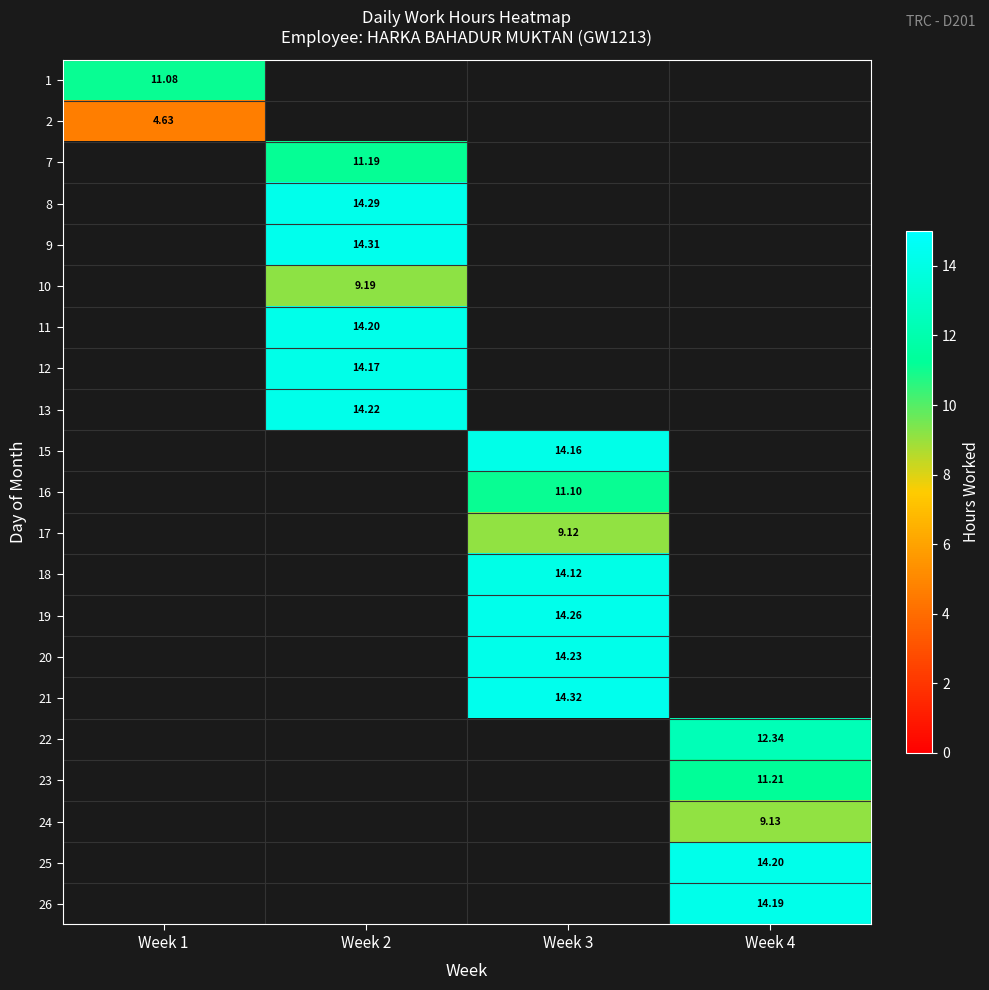

At which category does the chart reach its peak across all series?

Week 3